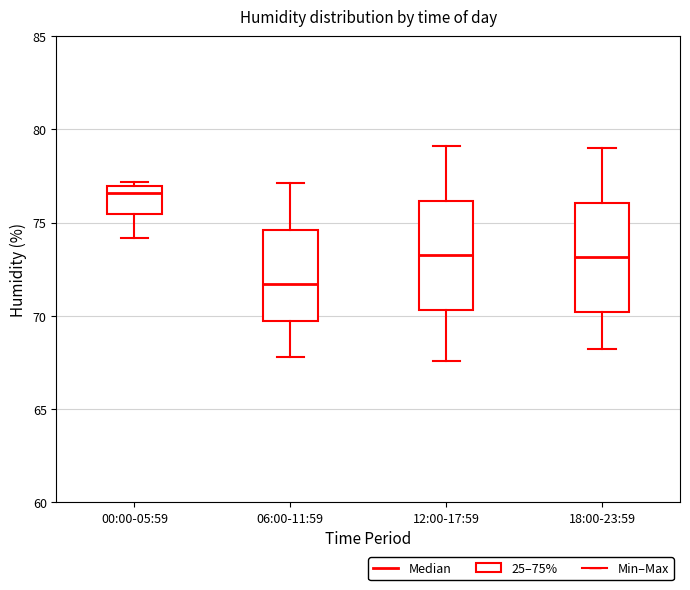

Reading left to right, transcribe this box plot: for each box, give where its median line is, the range the box spans, and where its two whiskers end, as read against the y-axis. The values are not printed on the chart, so give them approximately, as read against the axis.

00:00-05:59: median 76.5, box 75.5 to 77.0, whiskers 74.0 to 77.0 (just above the box's upper edge)
06:00-11:59: median 71.5, box 70.0 to 74.5, whiskers 68.0 to 77.0
12:00-17:59: median 73.5, box 70.5 to 76.0, whiskers 67.5 to 79.0
18:00-23:59: median 73.0, box 70.0 to 76.0, whiskers 68.0 to 79.0